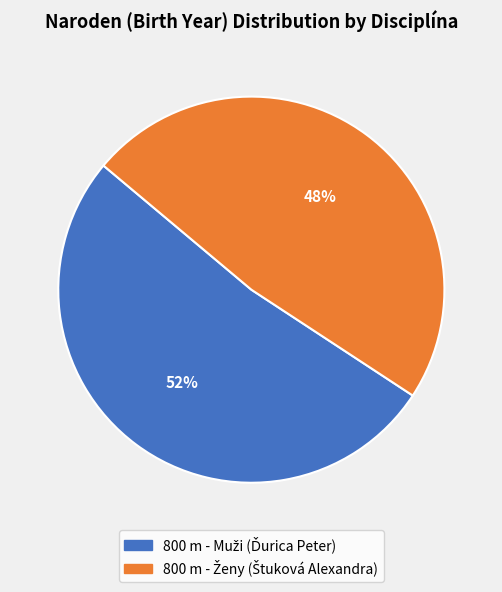

How many slices are in this pie chart?

2